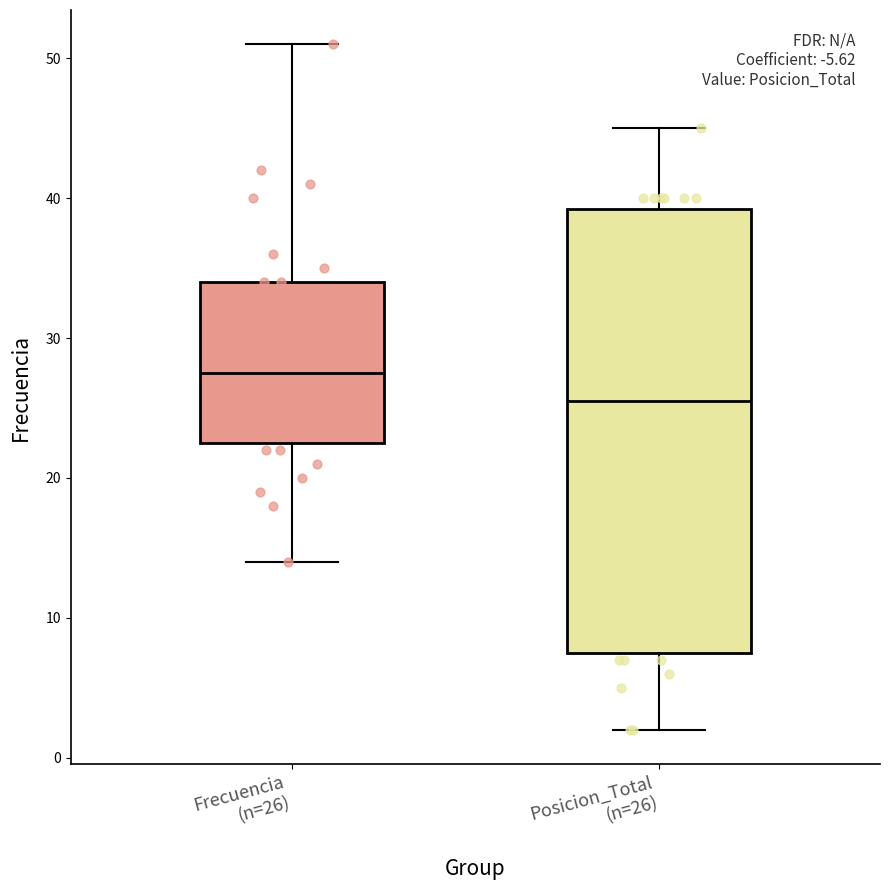

Which box has the lowest median line?

Posicion_Total (n=26)